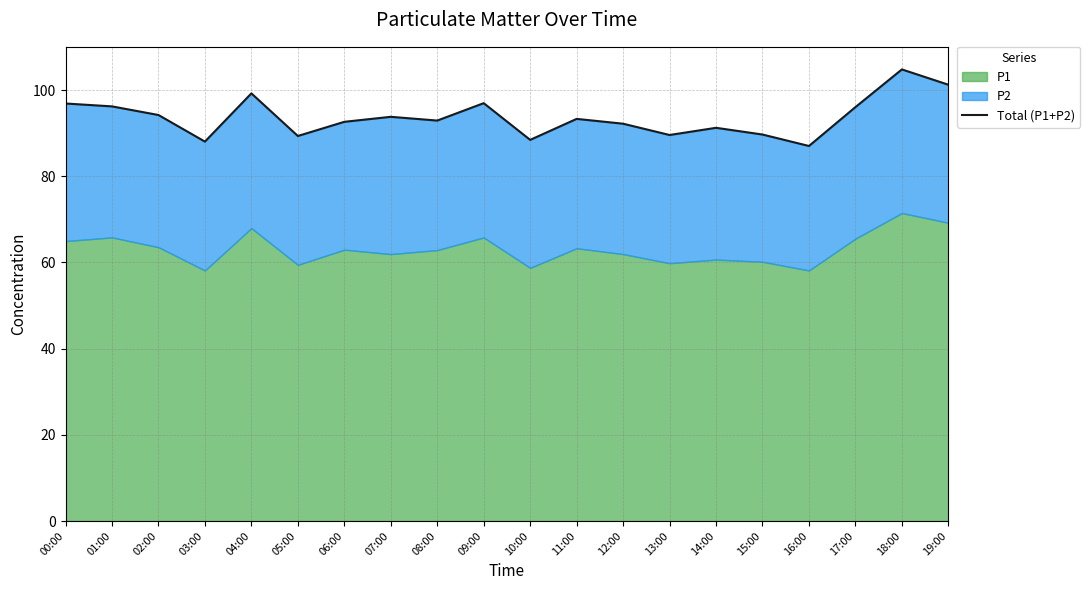

Where is the data nearest to the value 95?

02:00